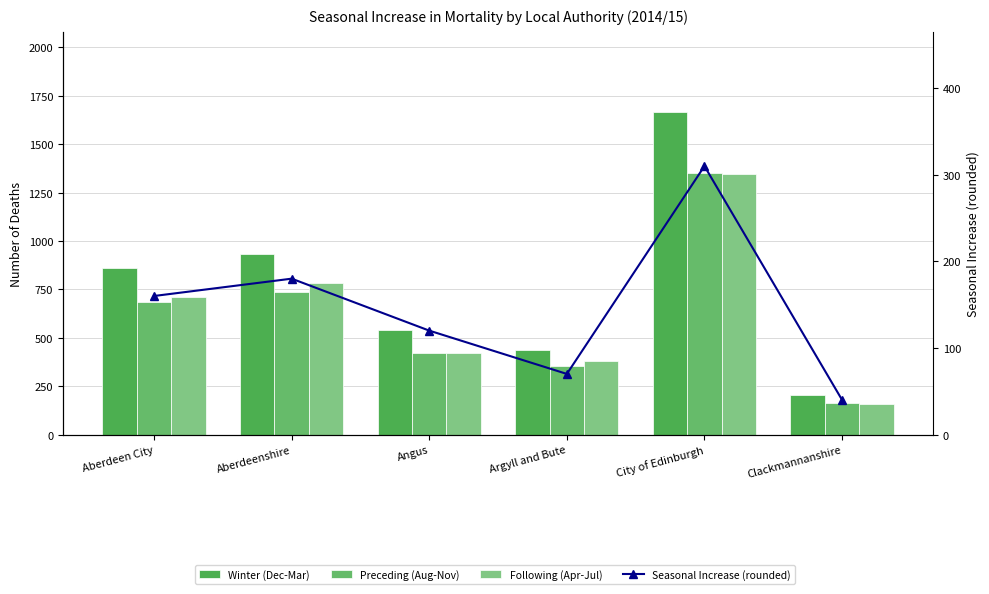

Does the chart contain stacked bars?

No